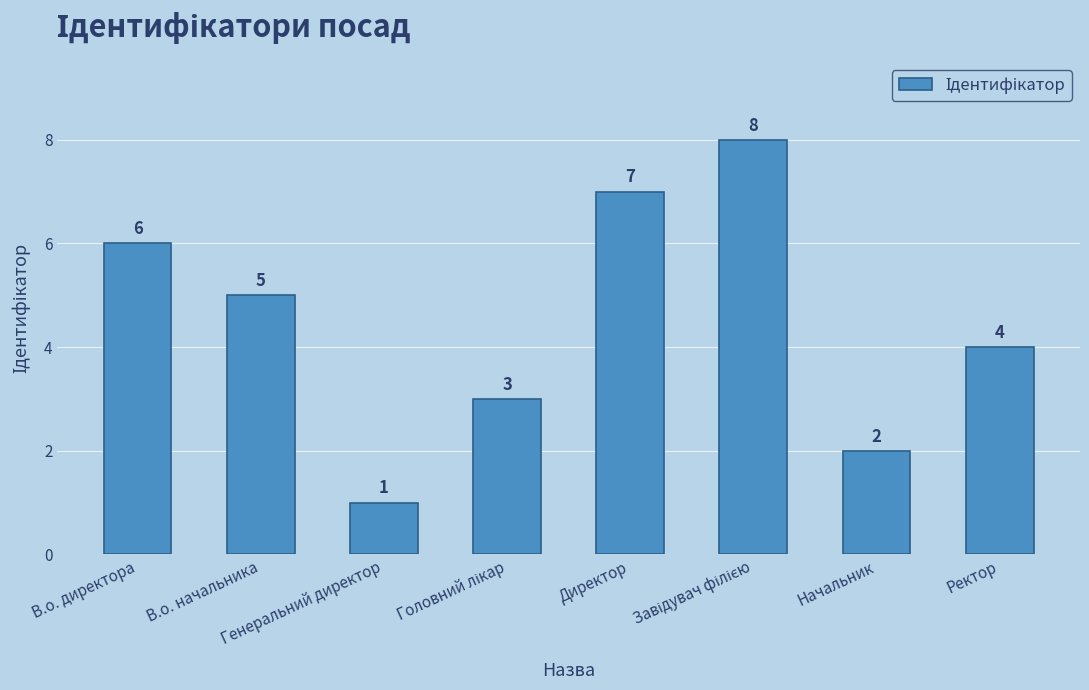

What is the difference between the maximum and minimum values?

7